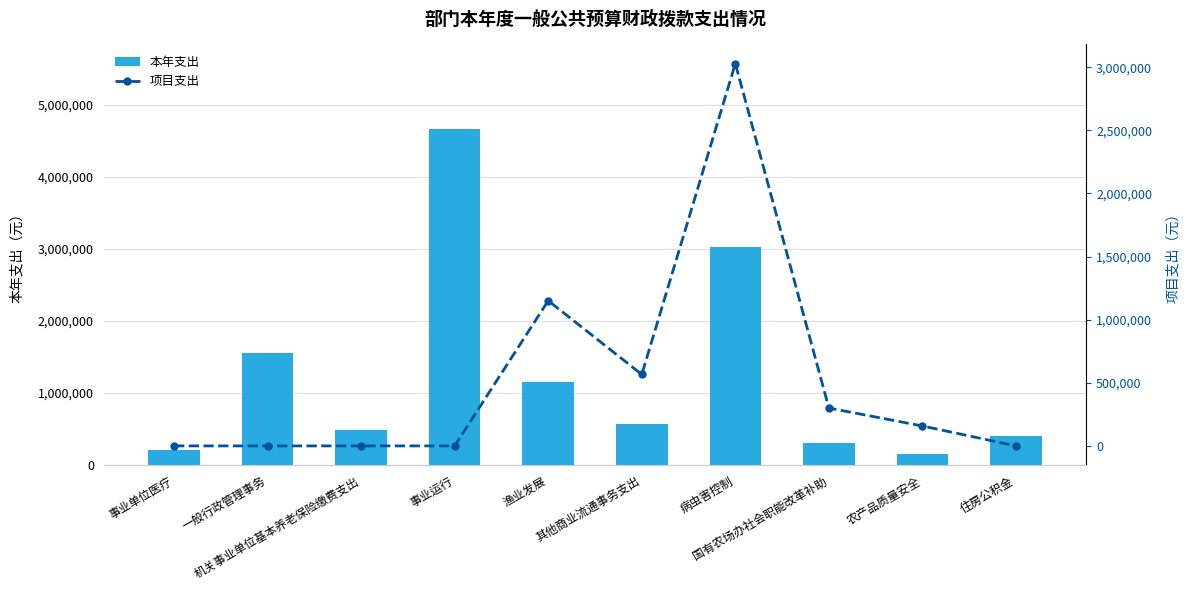

What is the label of the 7th bar from the right?

事业运行